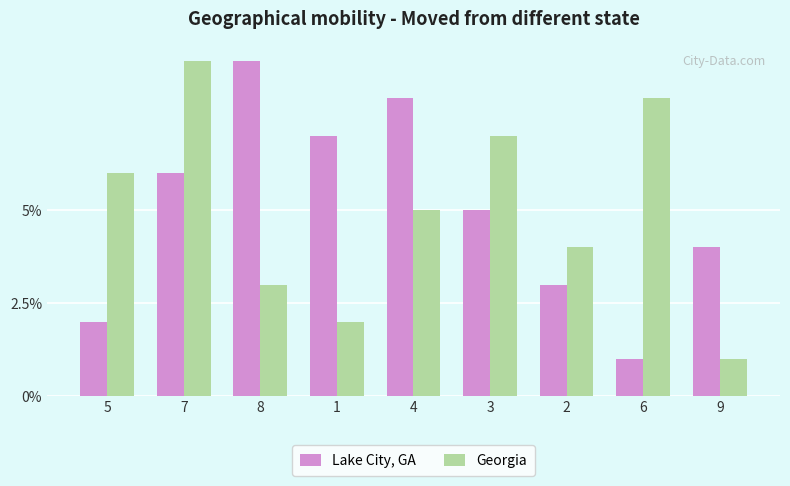

What are all the series names shown in the legend?

Lake City, GA, Georgia